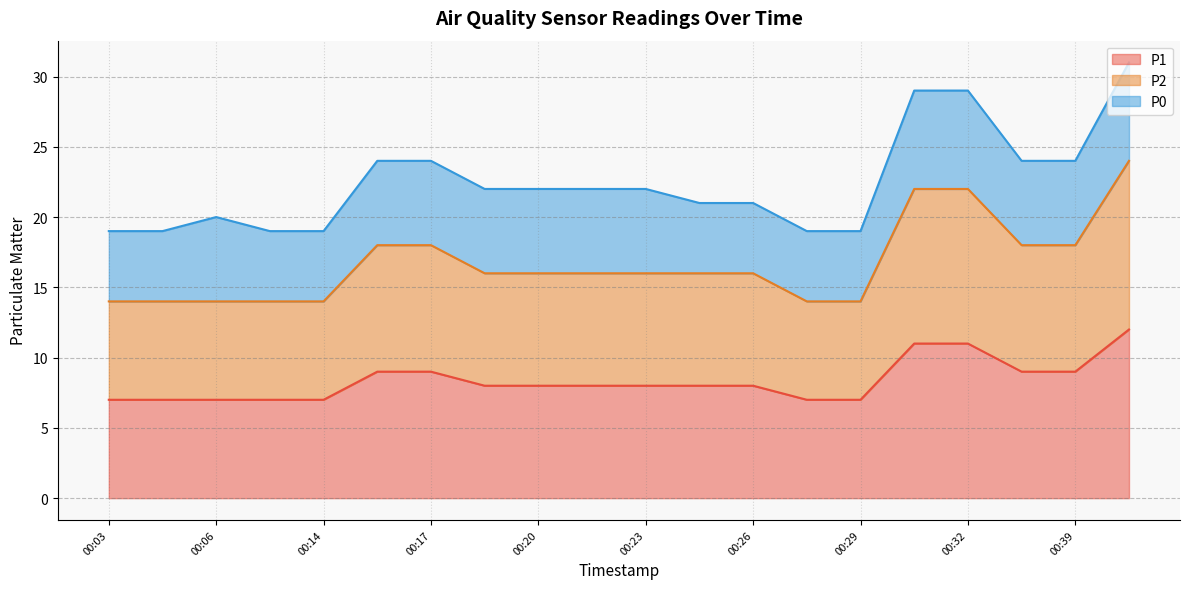

Count the P2 values in the range 14 to 18.

17